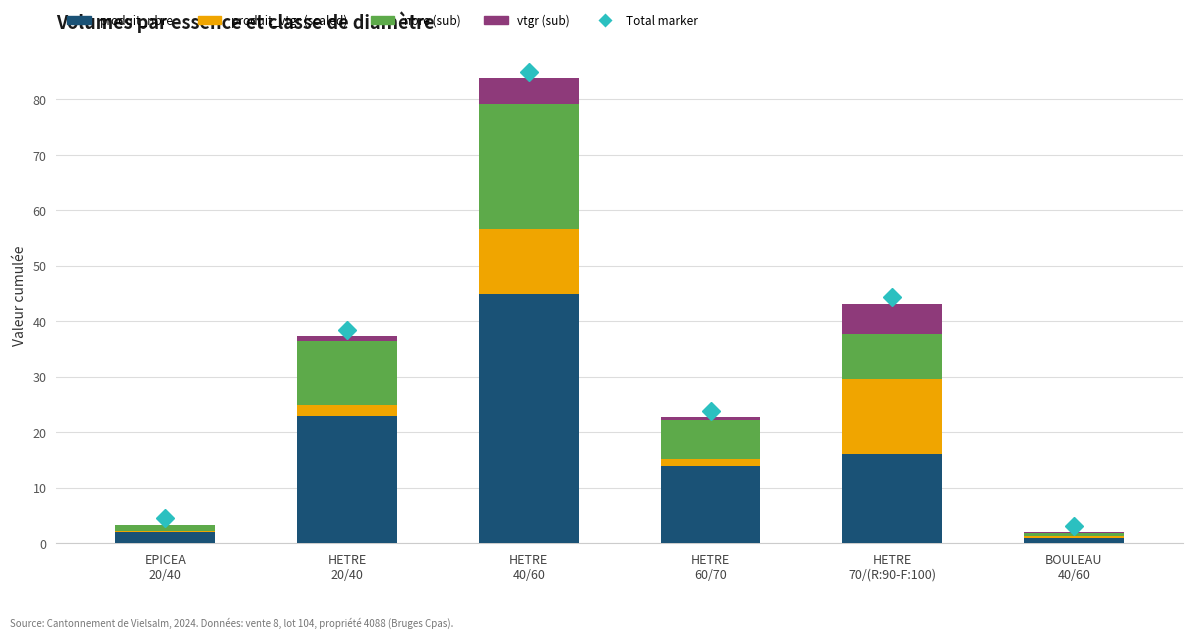

At HETRE
20/40, list the series in order from smallest to largest.

vtgr (sub), produit_vtgr (scaled), nbre (sub), produit_nbre, Total marker